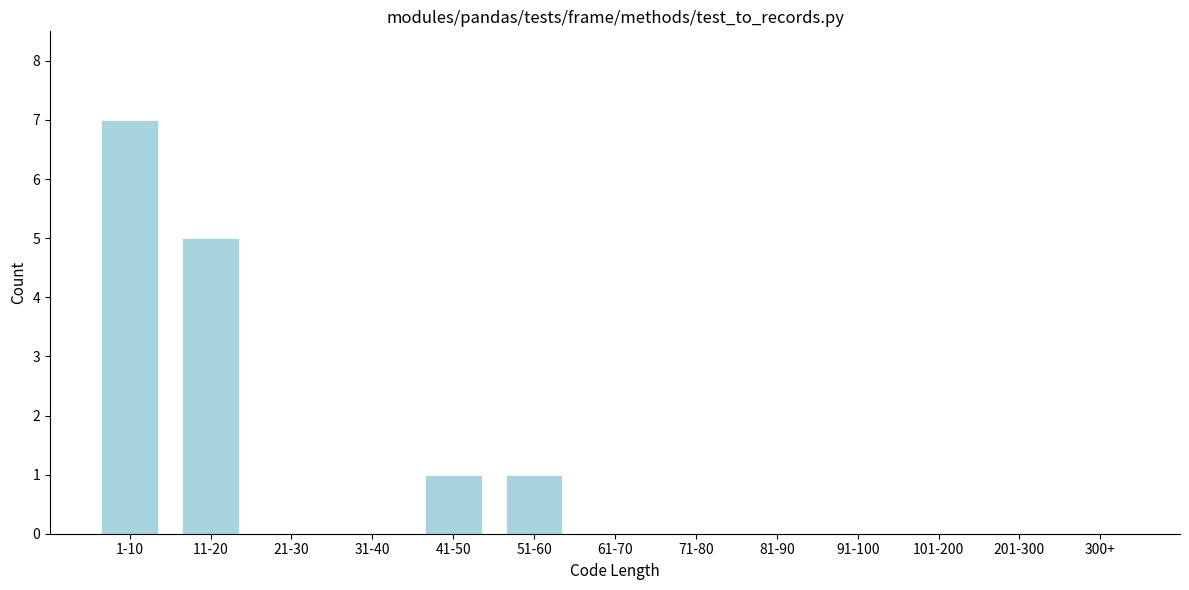

Reading left to right, list all the values displayed in this chart.

1-10=7	11-20=5	21-30=0	31-40=0	41-50=1	51-60=1	61-70=0	71-80=0	81-90=0	91-100=0	101-200=0	201-300=0	300+=0